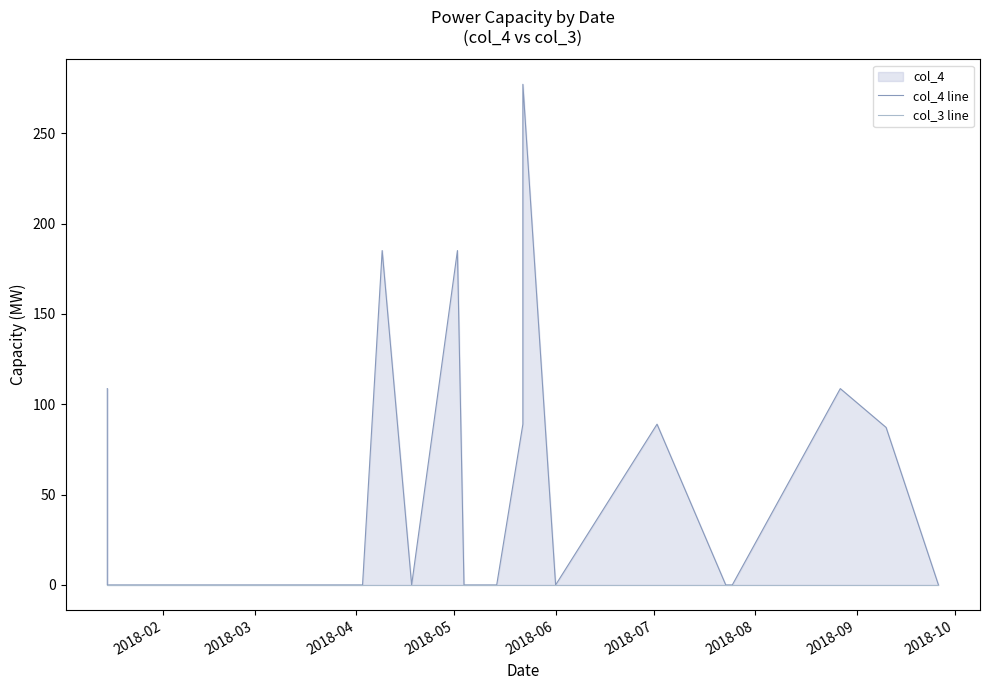

What is the label of the 9th point from the left?

2018-10